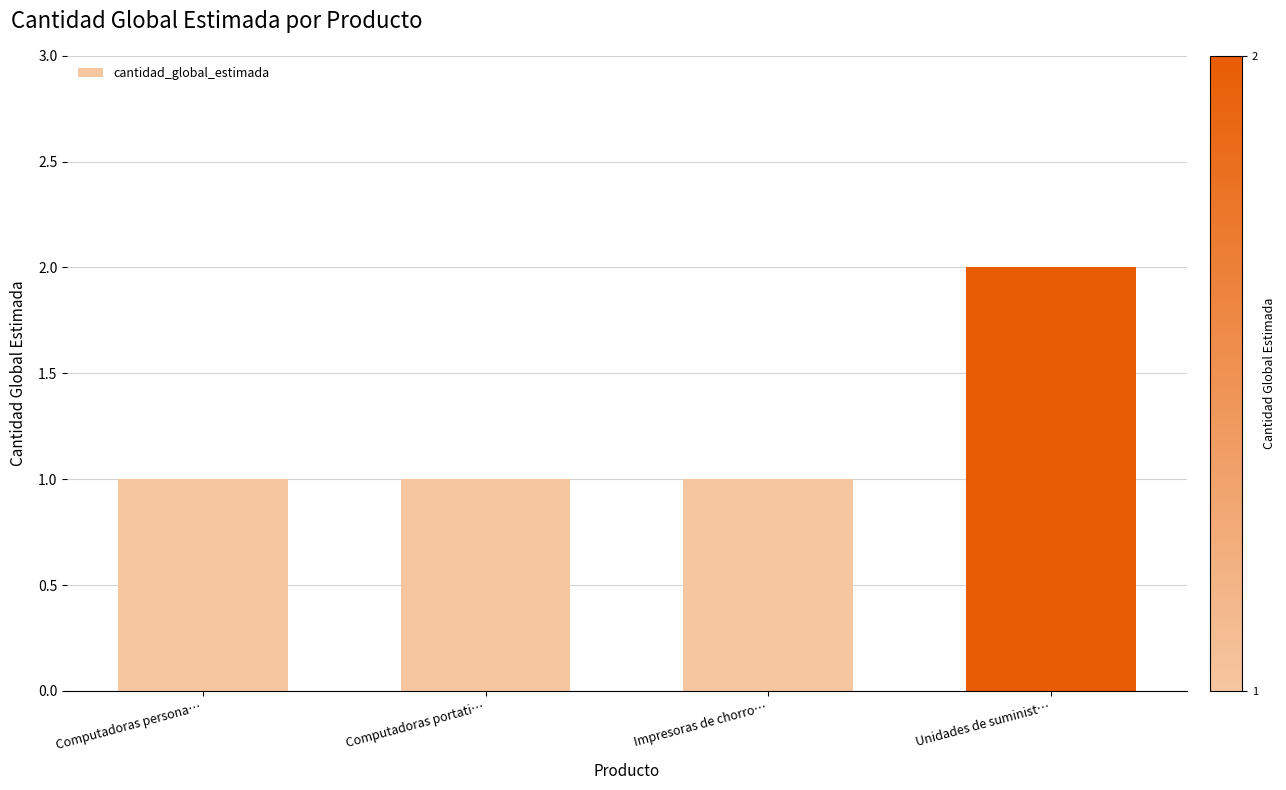

True or false: the data shows 1 at Computadoras portati….

True